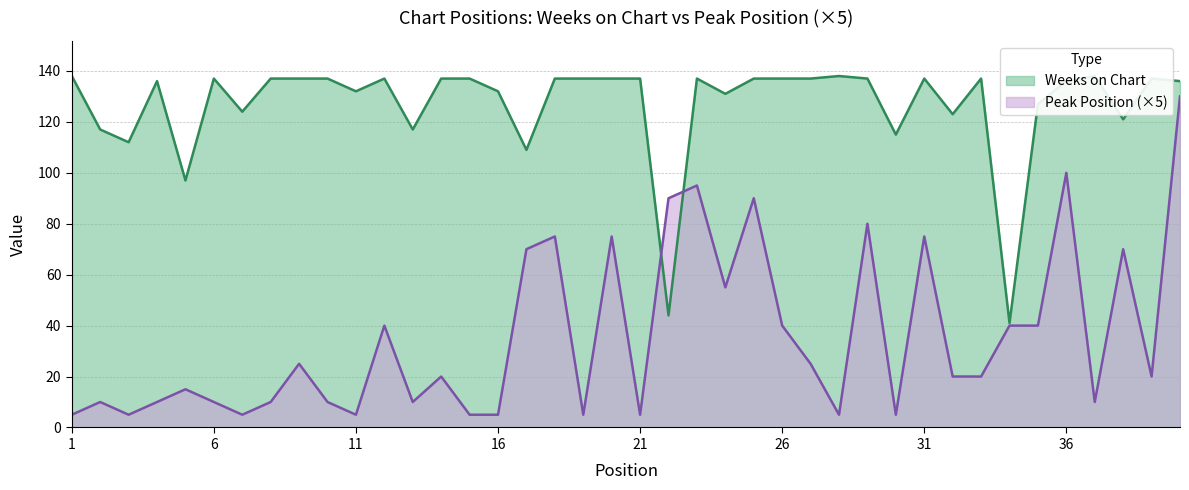

What is the difference between the second highest and second lowest values in the Peak Position series?

95